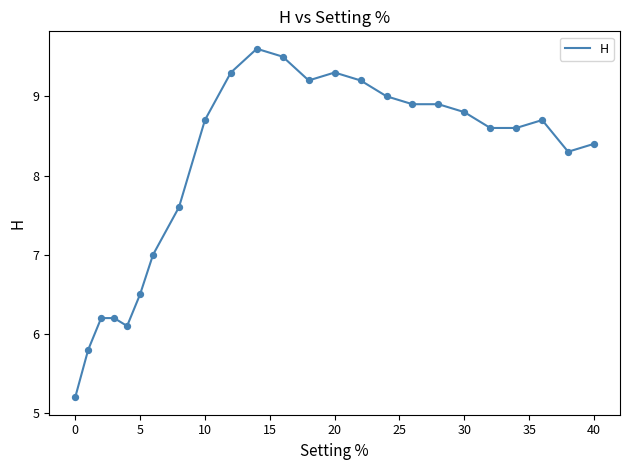

What is the smallest value displayed?

5.2